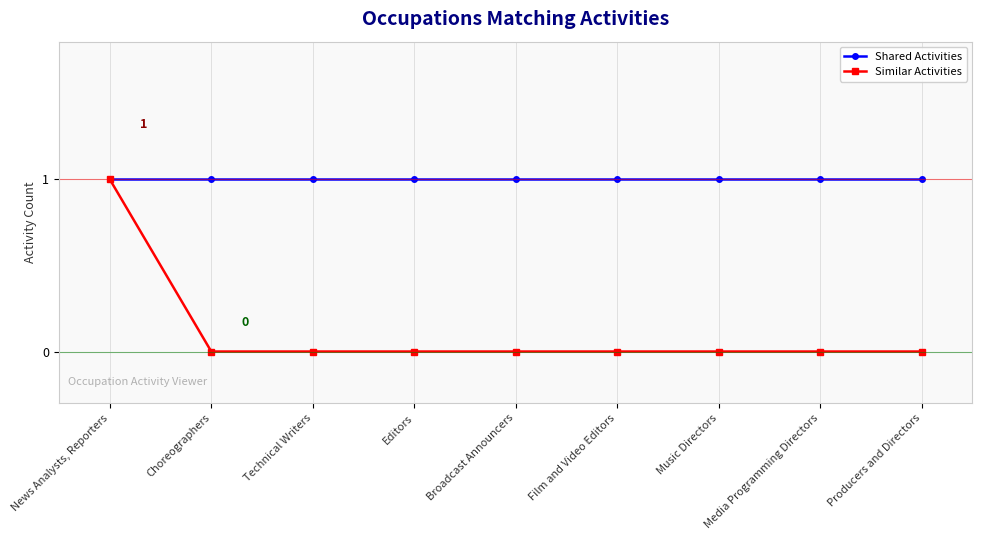

Reading left to right, what are all the values shown in this chart?

Shared Activities: 1	1	1	1	1	1	1	1	1
Similar Activities: 1	0	0	0	0	0	0	0	0